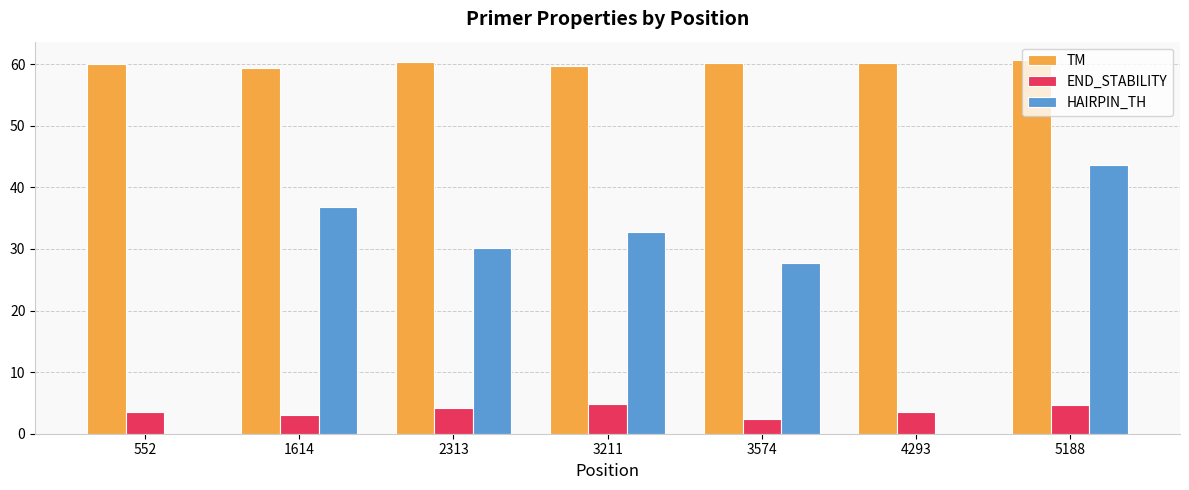

Which series has the widest spread of values?

HAIRPIN_TH